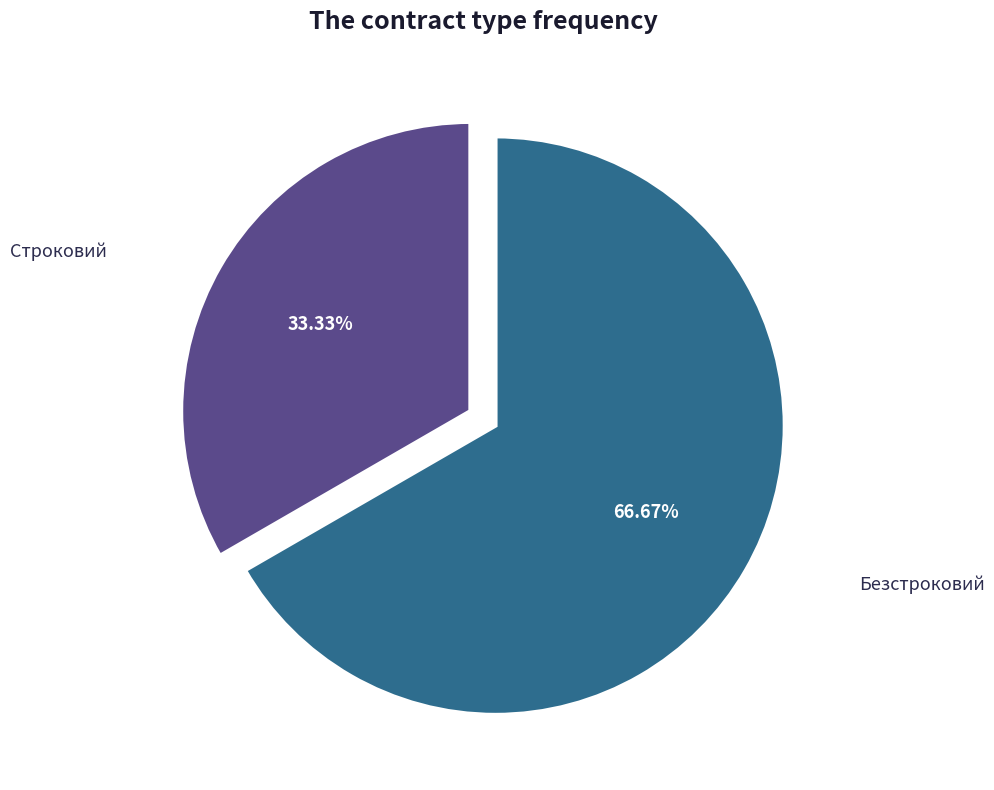

To the nearest percent, what is the difference between the Строковий and Безстроковий slice percentages?

33%